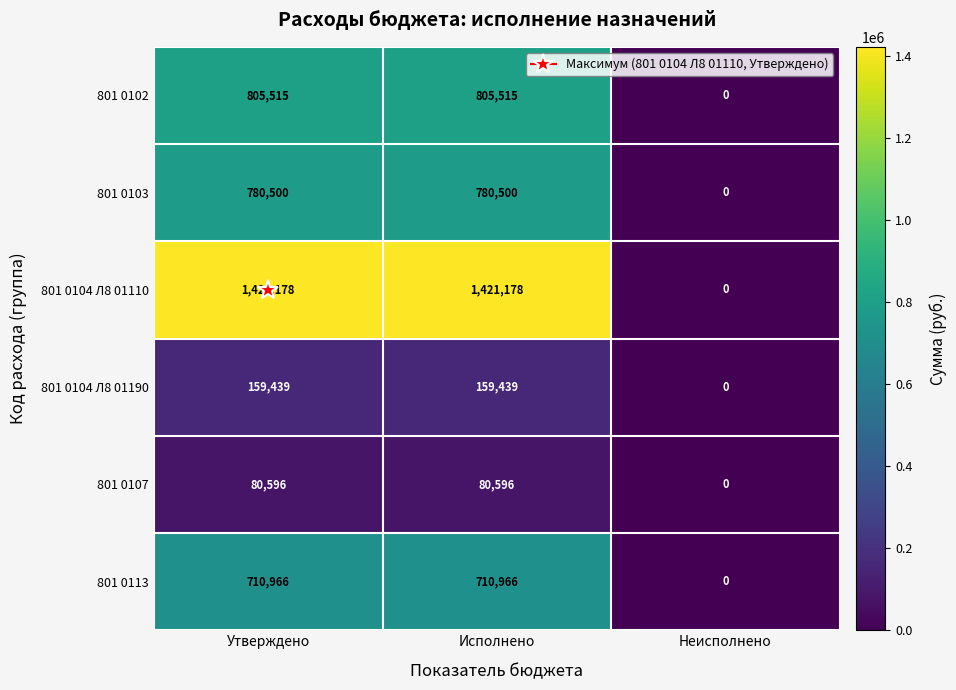

What is the average value of the 801 0104 Л8 01110 series?

947452